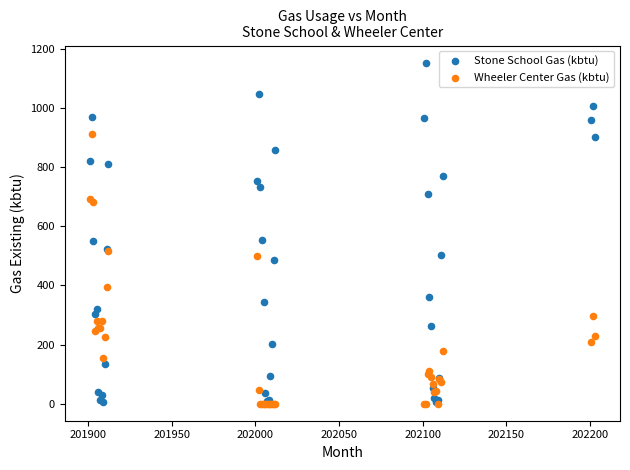

Which series contains the highest Y value?

Stone School Gas (kbtu)